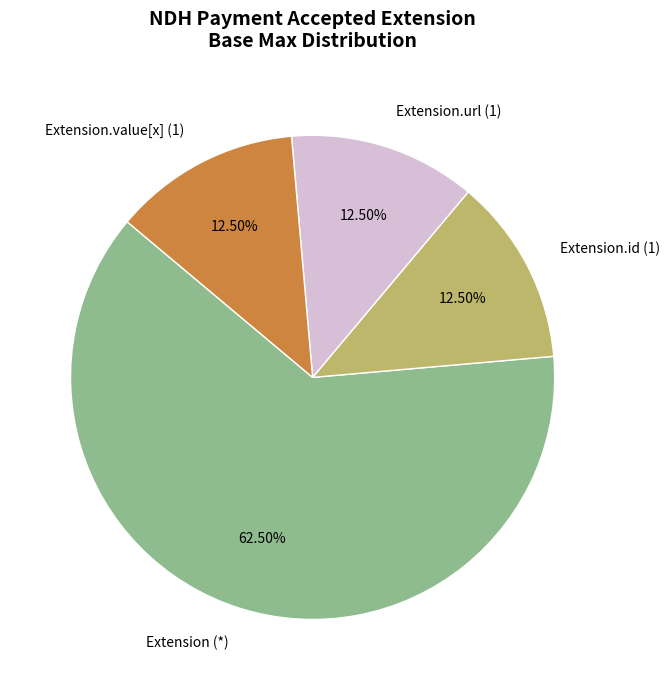

Do Extension (*) and Extension.value[x] (1) together represent more than half of the pie?

Yes